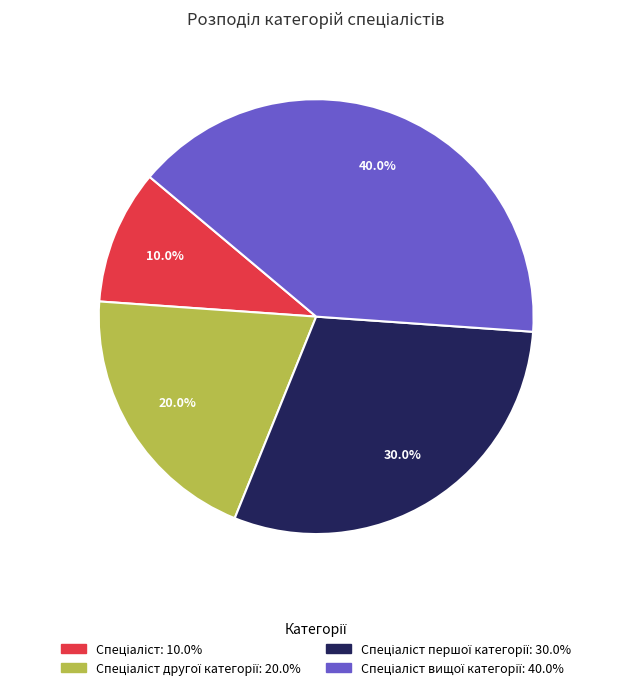

Is there a majority slice in this chart?

No